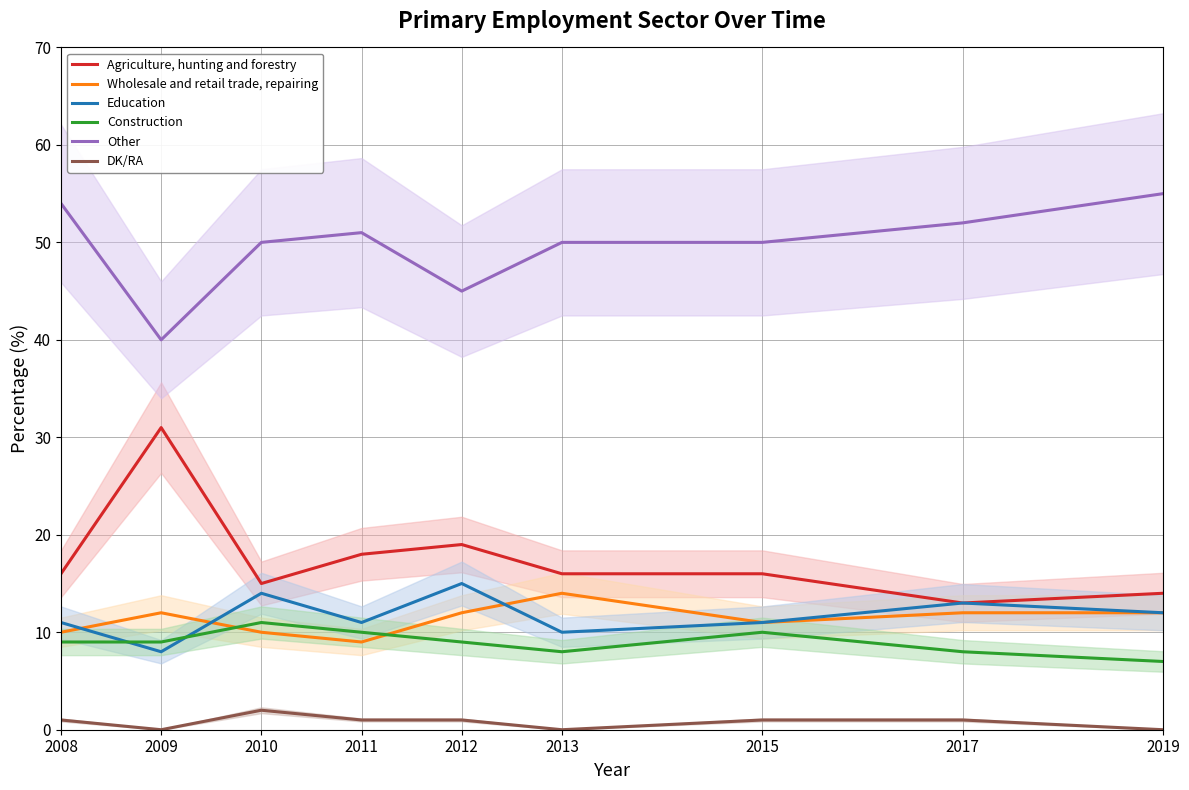

How many interior local valleys does the Construction series have?

1